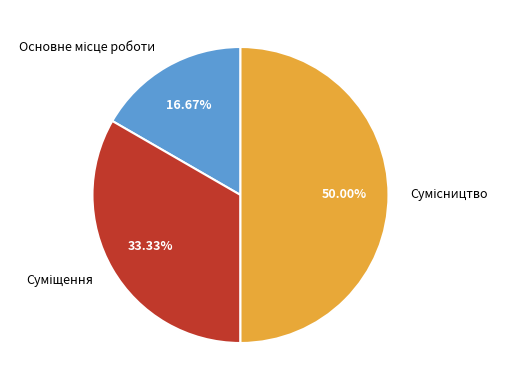

Is Основне місце роботи the majority of the pie?

No